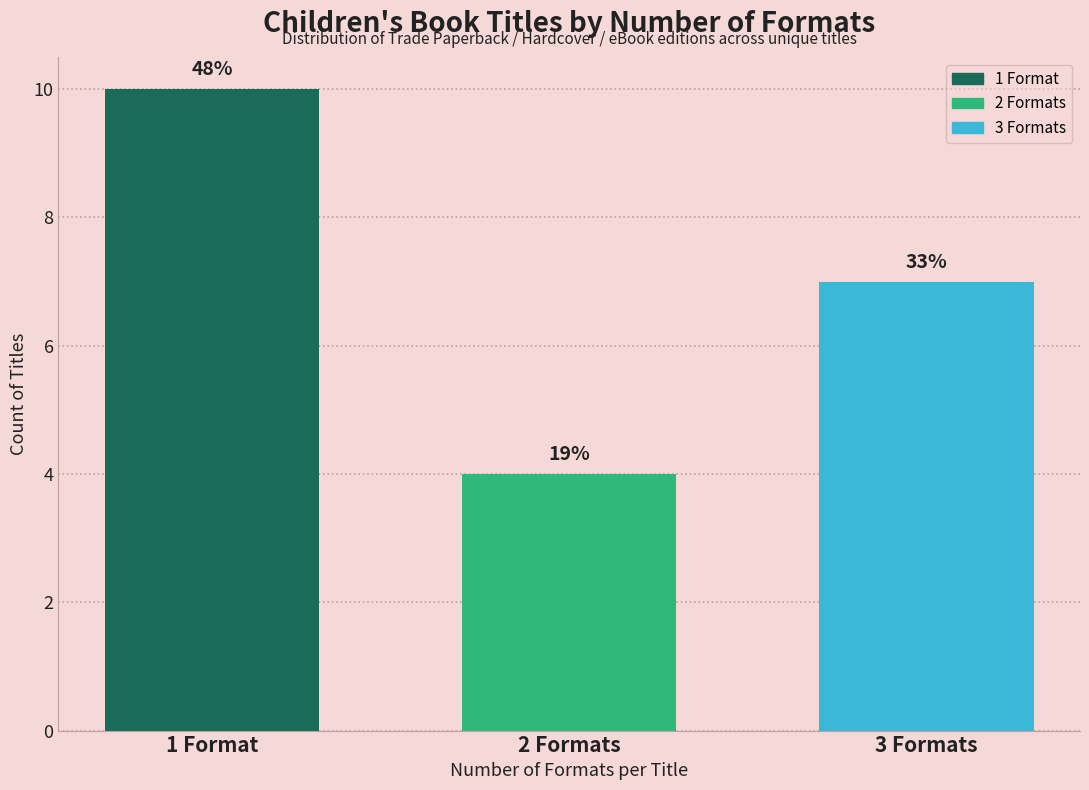

Does the chart contain any negative values?

No